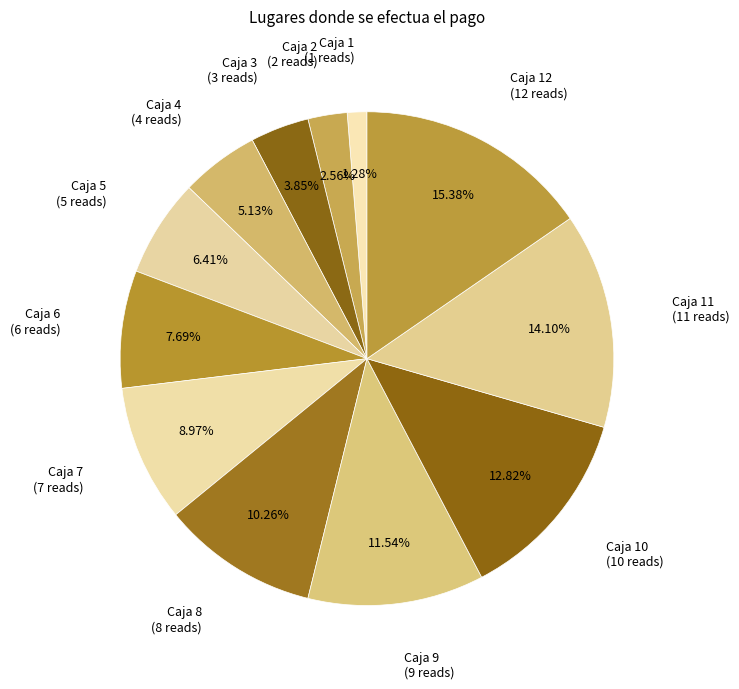

Is there any slice that represents more than half of the pie?

No